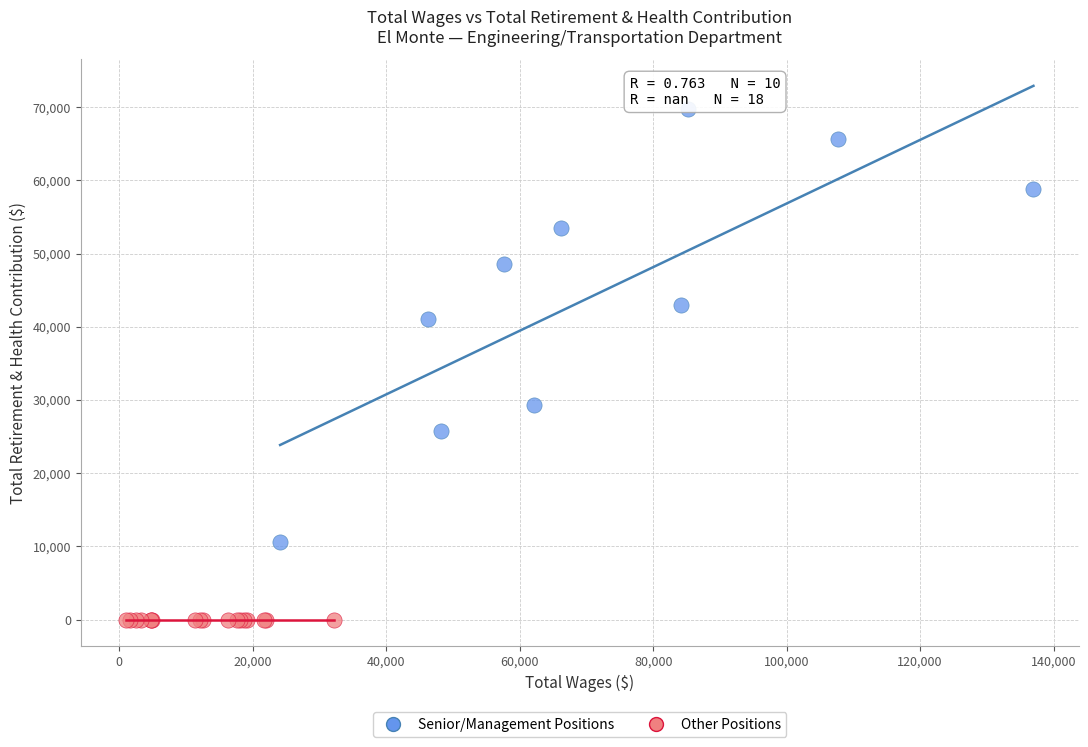

Which series contains the highest Y value?

Senior/Management Positions